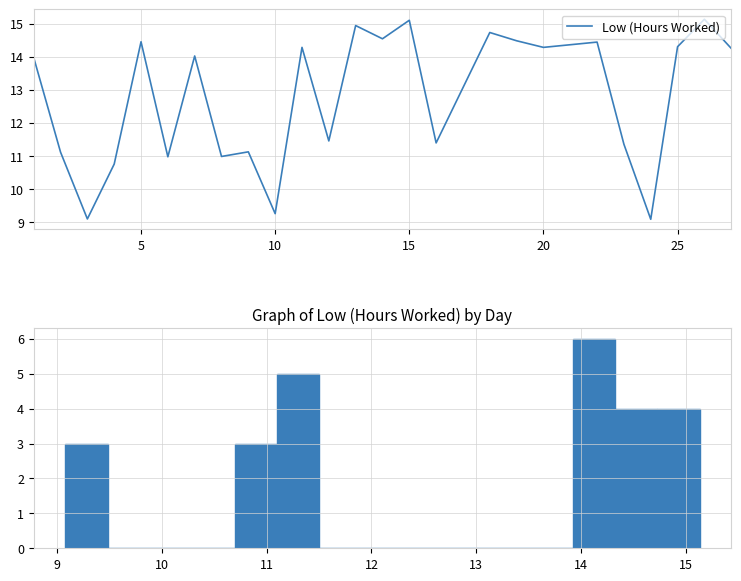

What is the average value?

12.8